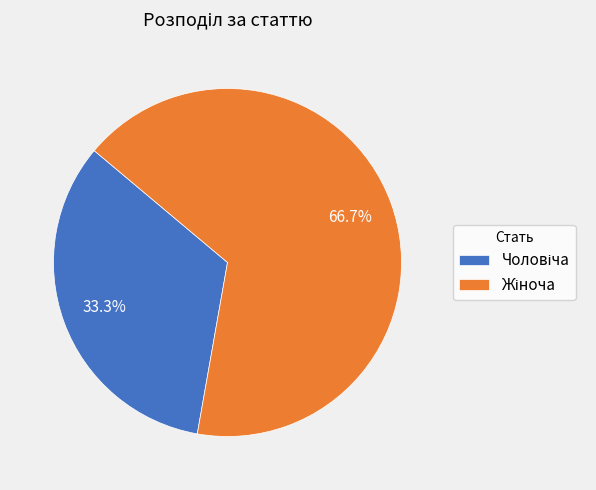

Count the number of slices in the pie.

2